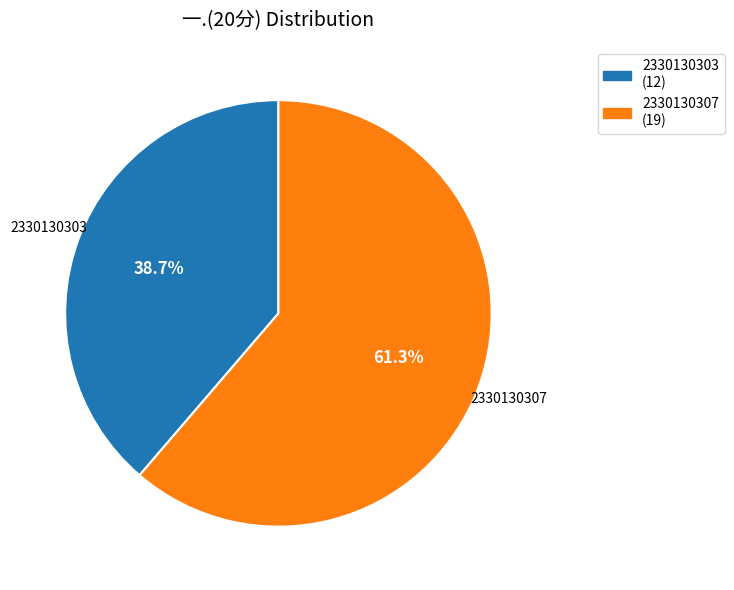

True or false: 2330130307 accounts for 51% of the total.

False